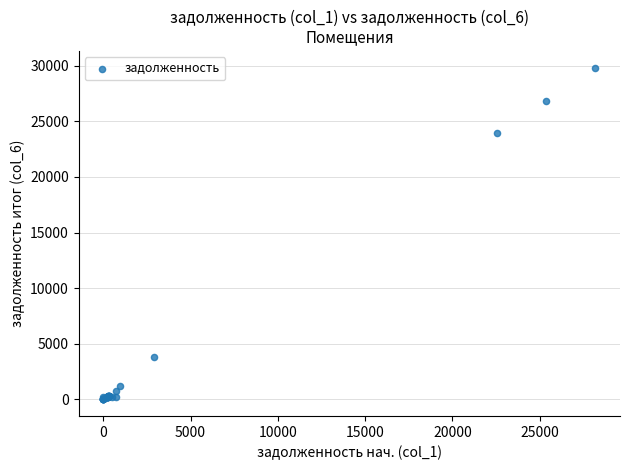

What Y value in the scatter plot is closest to 14915?

23965.6